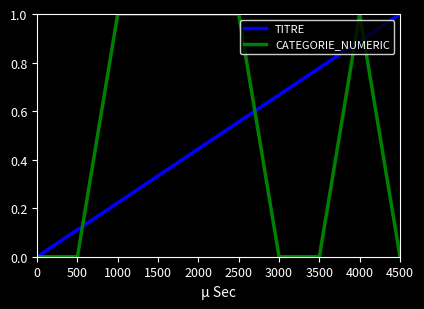

What is the difference between the CATEGORIE_NUMERIC values at 2000 and 0?

1.0